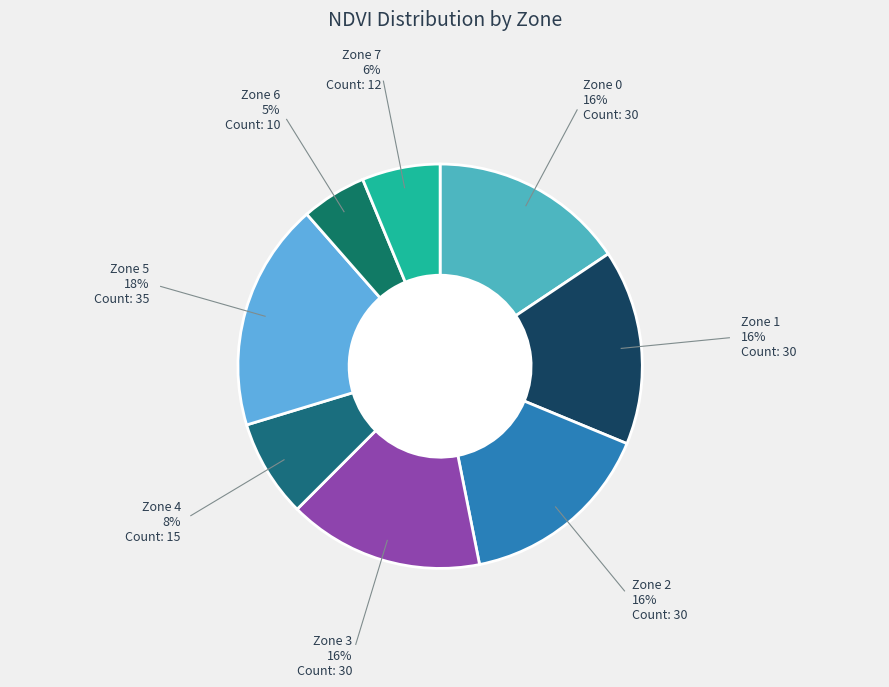

Count the number of slices in the pie.

8